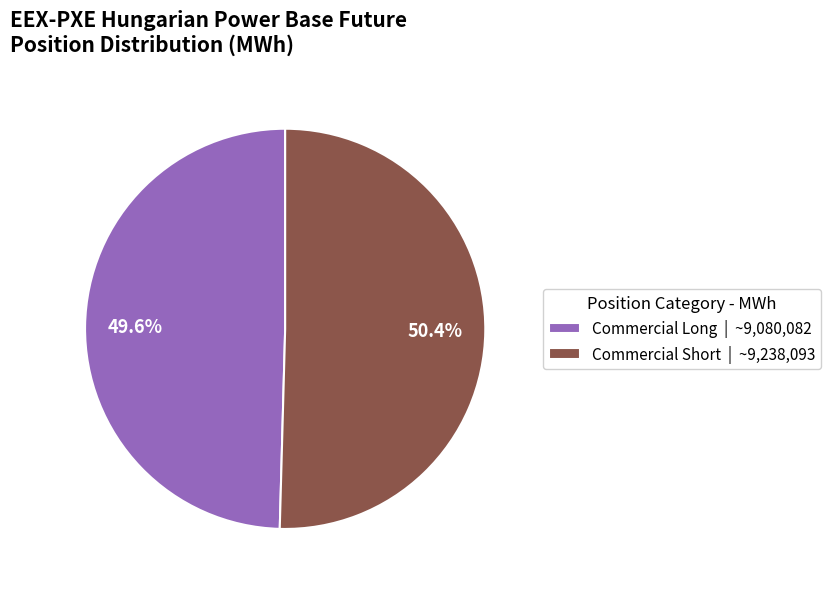

Which category accounts for the majority?

Commercial Short | ~9,238,093